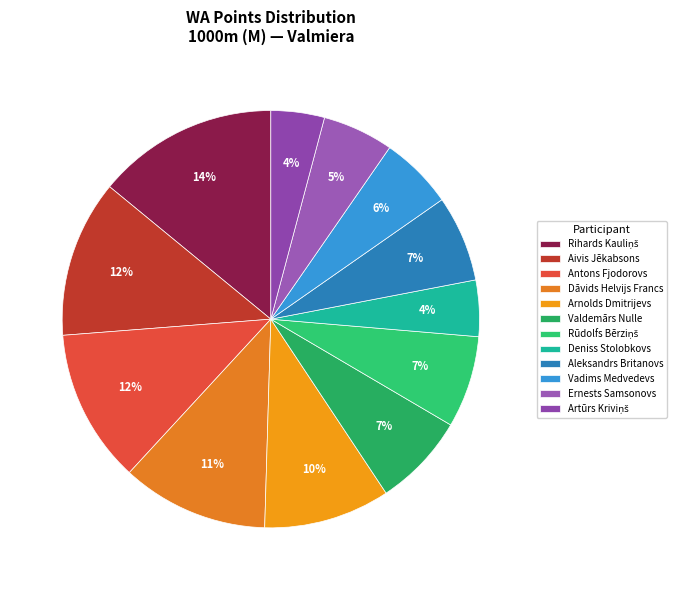

To the nearest percent, what is the difference between the Dāvids Helvijs Francs and Antons Fjodorovs slice percentages?

1%